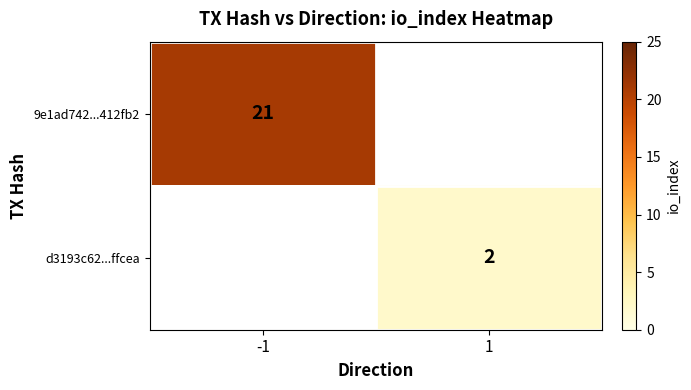

The 9e1ad742...412fb2 series shows 21 at -1. True or false?

True